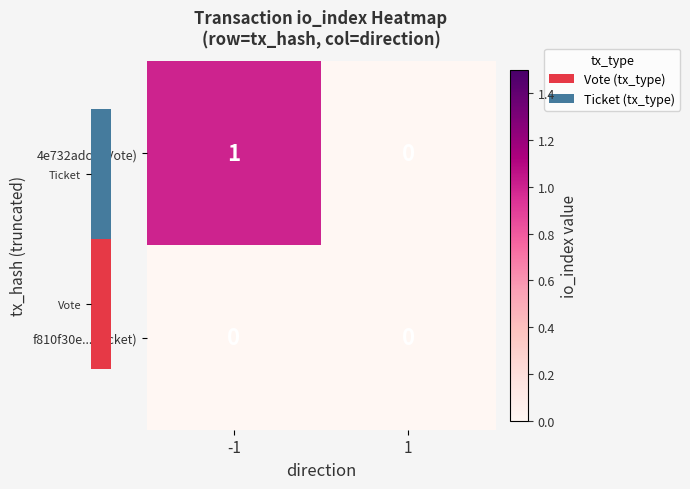

How many positive values does the 4e732adc...(Vote) series have?

1